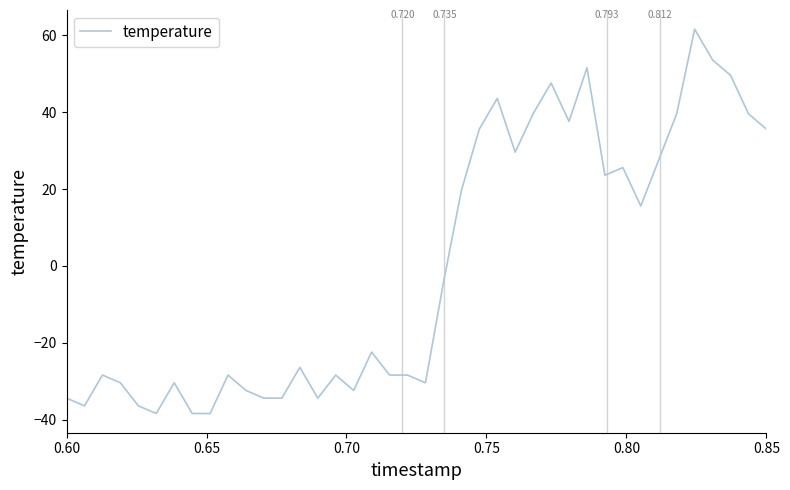

Reading left to right, transcribe all the data shown in this chart.

-34.4	-36.4	-28.4	-30.4	-36.4	-38.4	-30.4	-38.4	-38.4	-28.4	-32.4	-34.4	-34.4	-26.4	-34.4	-28.4	-32.4	-22.4	-28.4	-28.4	-30.4	-4.4	19.6	35.6	43.6	29.6	39.6	47.6	37.6	51.6	23.6	25.6	15.6	27.6	39.6	61.6	53.6	49.6	39.6	35.6